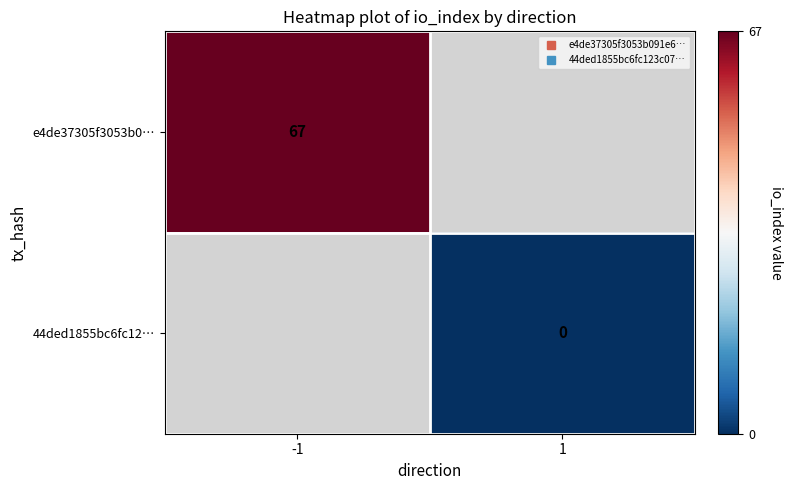

Which label corresponds to the smallest value in the chart?

1